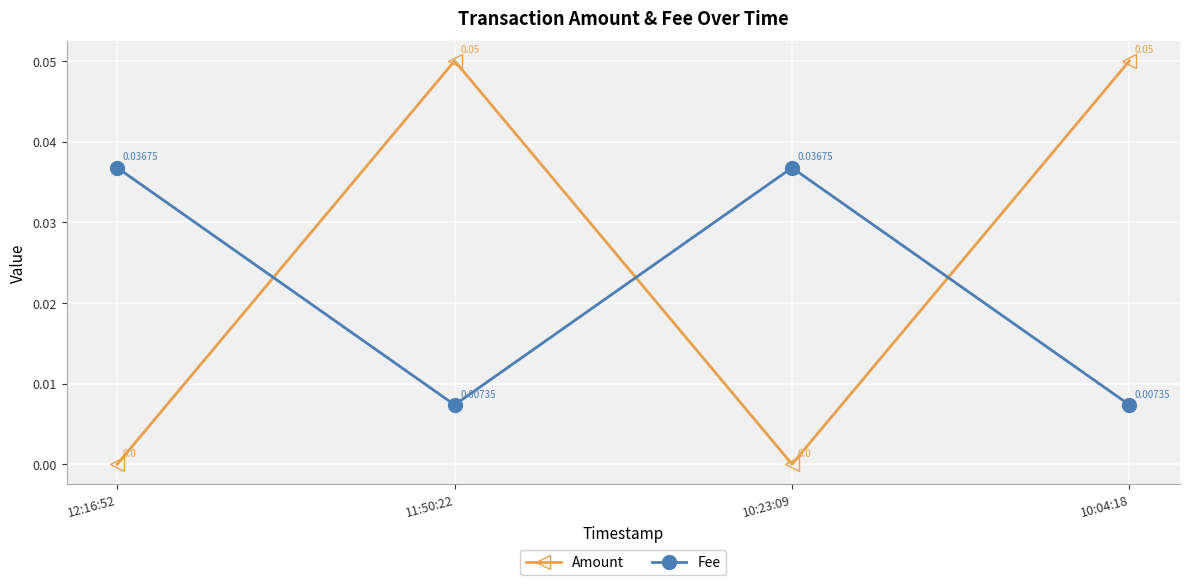

Rank the series by their maximum value, from lowest to highest.

Fee, Amount